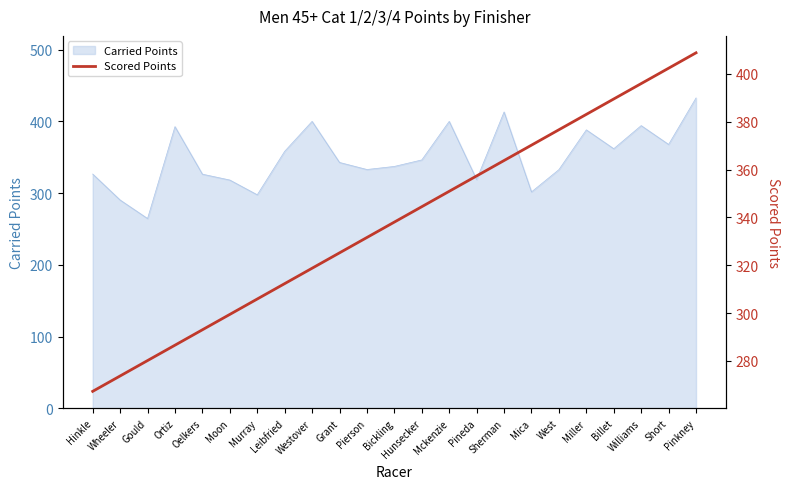

Which label corresponds to the largest value in the chart?

Pinkney